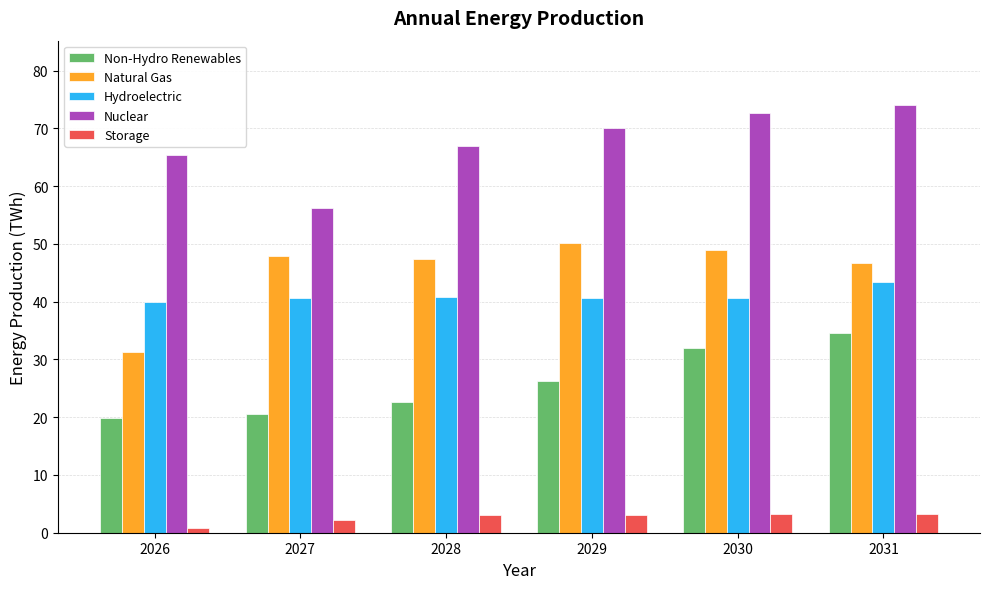

The Nuclear series shows 122.7 at 2031. True or false?

False